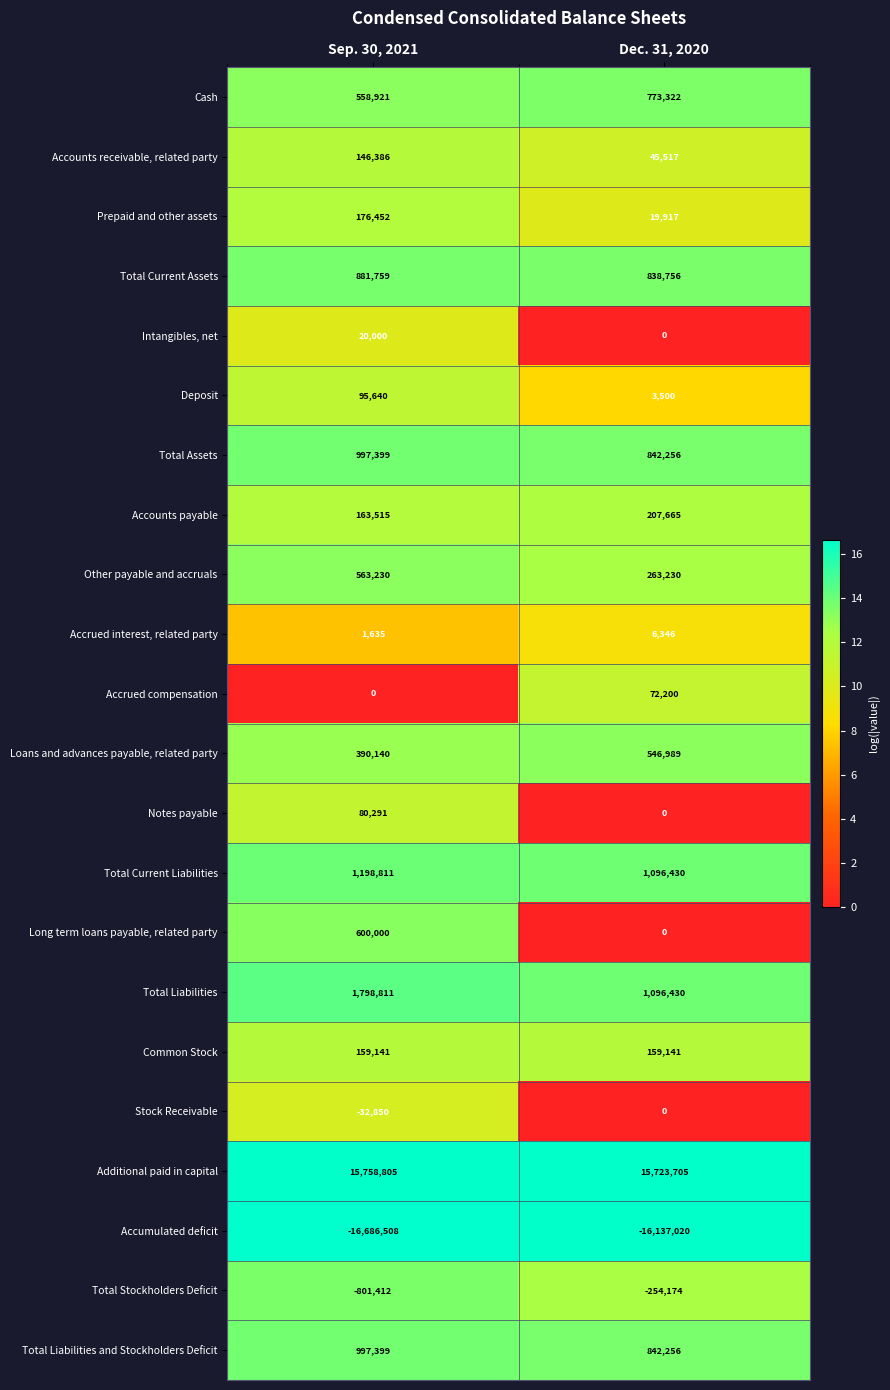

At which category is the sum across all series the highest?

Sep. 30, 2021